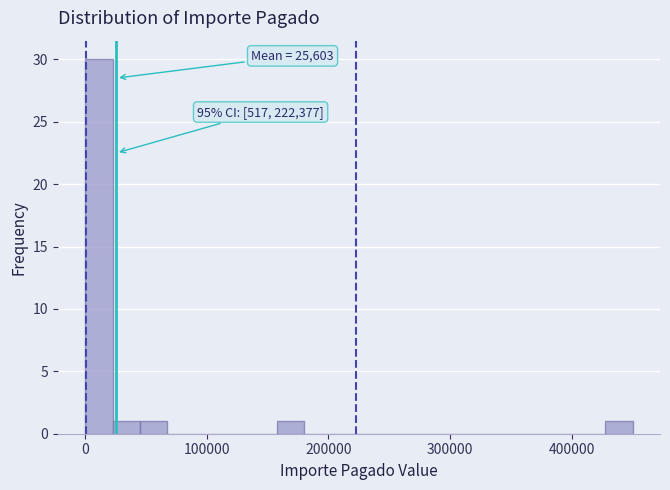

Around what value on the x-axis is the tallest bar? Give the approximate position of its centre, as read against the axis.

10000